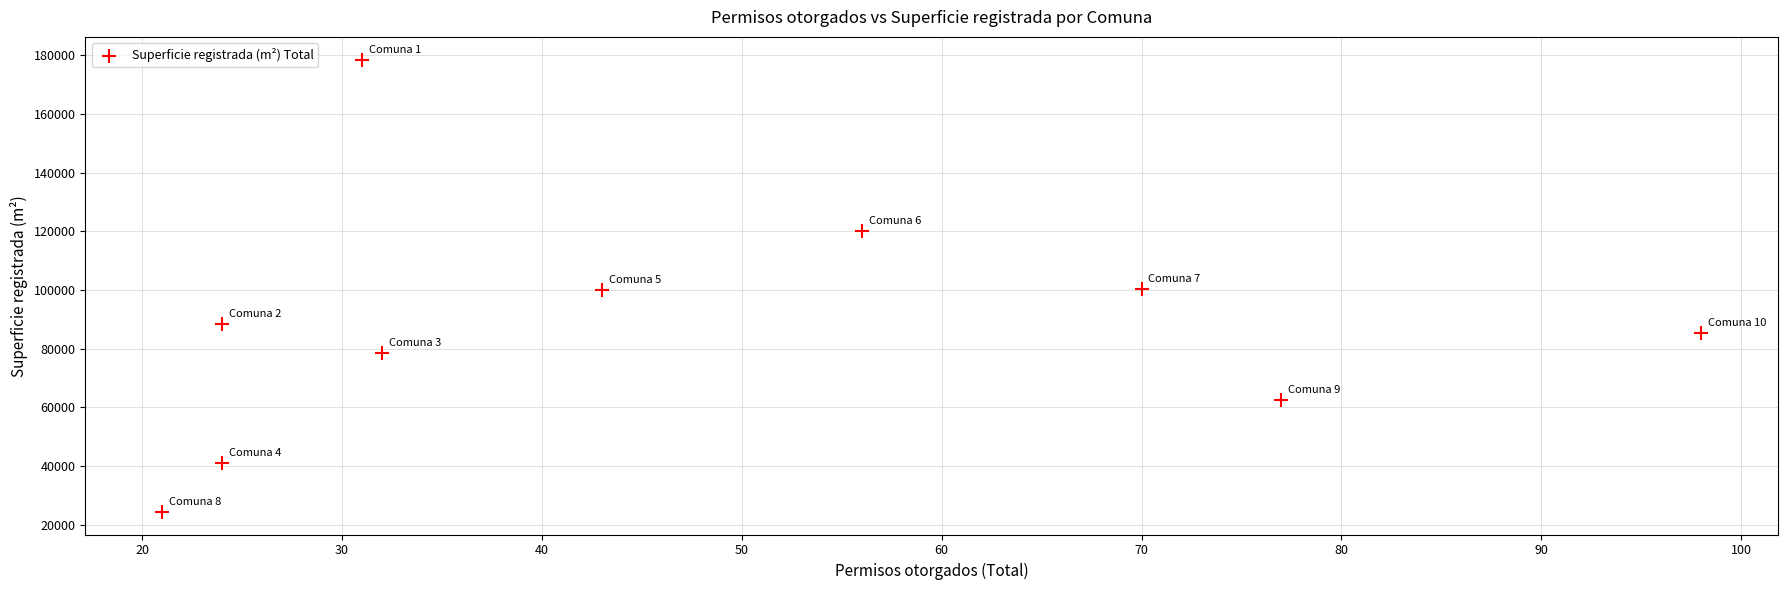

What is the average Y value?

87901.3